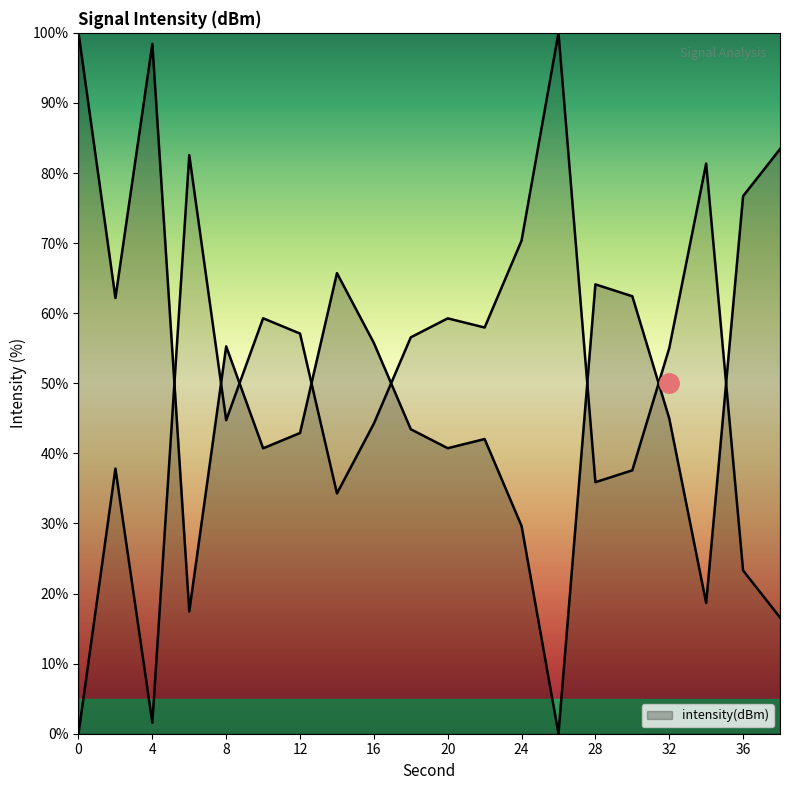

Reading left to right, extract all data points from this chart.

100.0	62.2	98.4	17.4	55.3	40.7	42.9	65.7	55.8	43.4	40.7	42.0	29.6	0.0	64.1	62.4	45.0	18.6	76.7	83.4